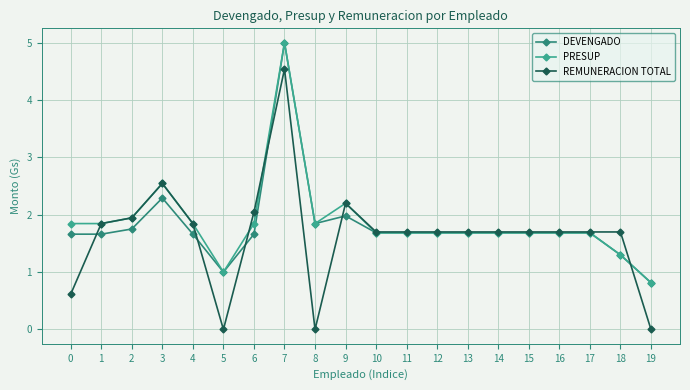

How many lines are shown in the chart?

3